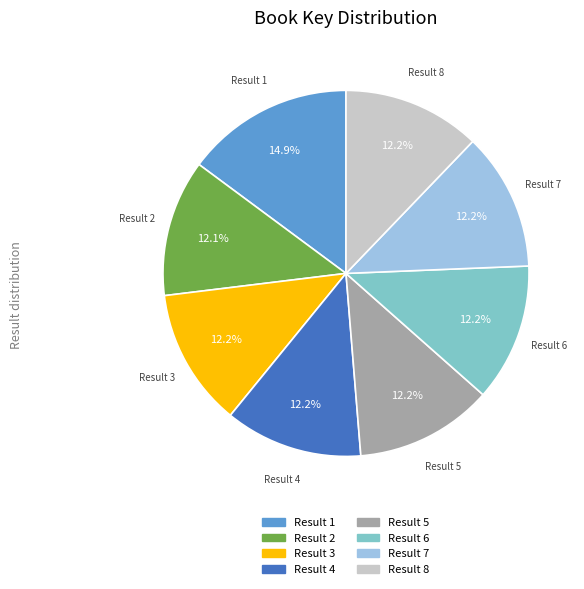

Does any single category account for the majority?

No